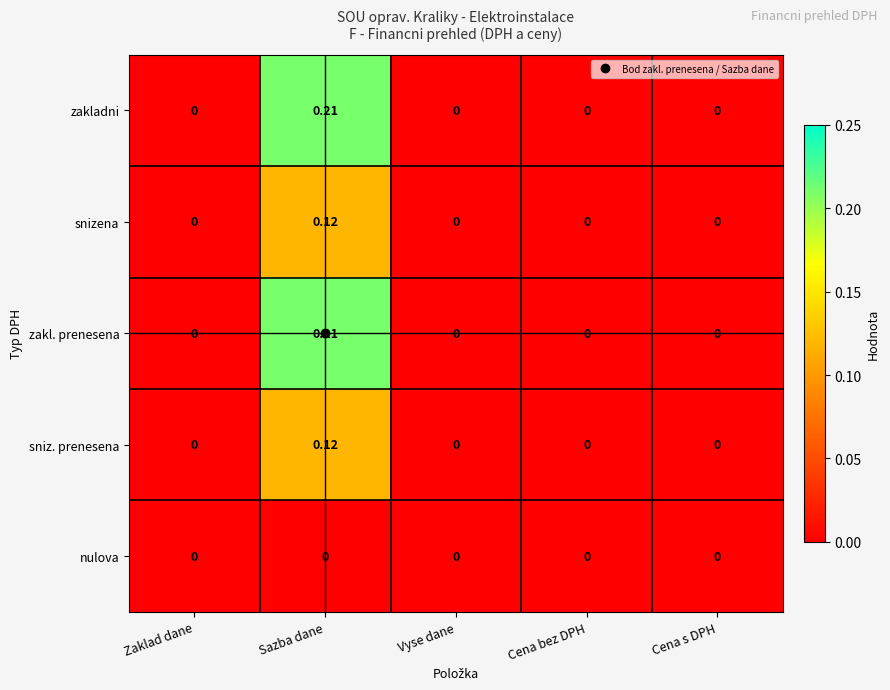

At which category is the sum across all series the highest?

Sazba dane